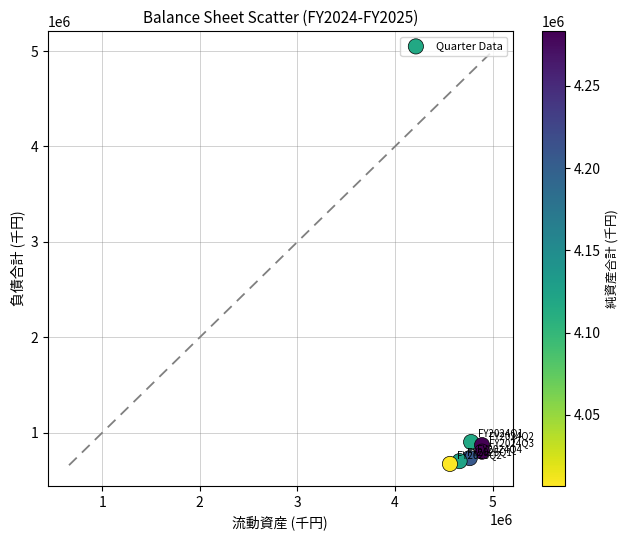

What is the range of Y values (max minus min)?

229285